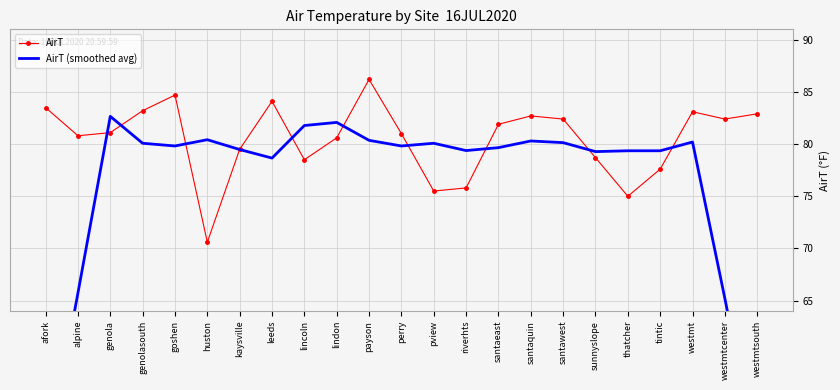

What is the average value of the AirT (smoothed avg) series?

76.2